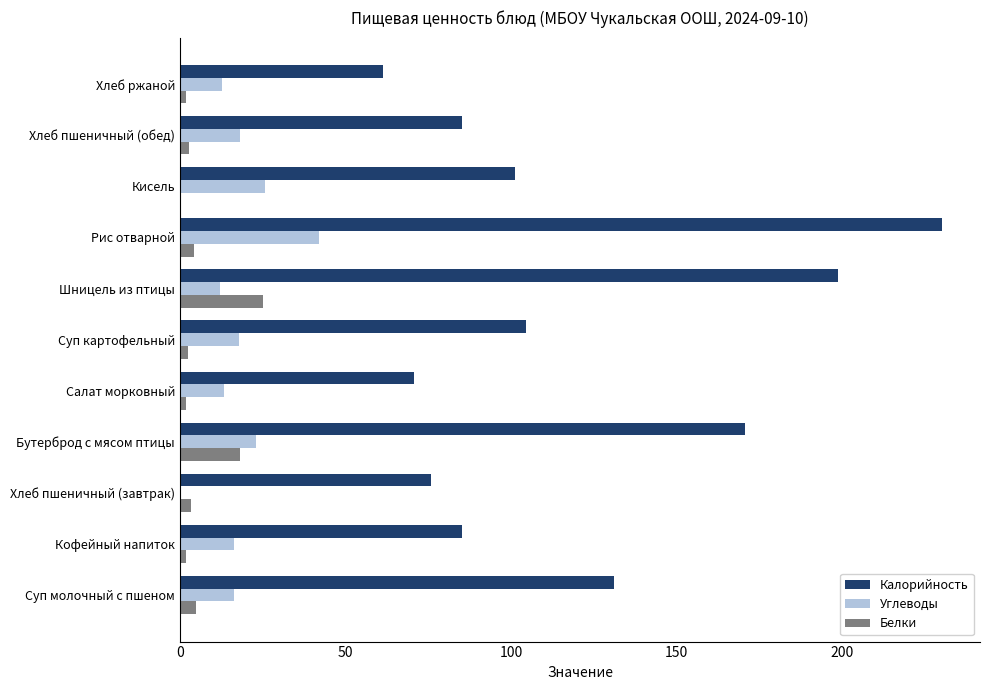

What is the sum of all Углеводы values?

197.6